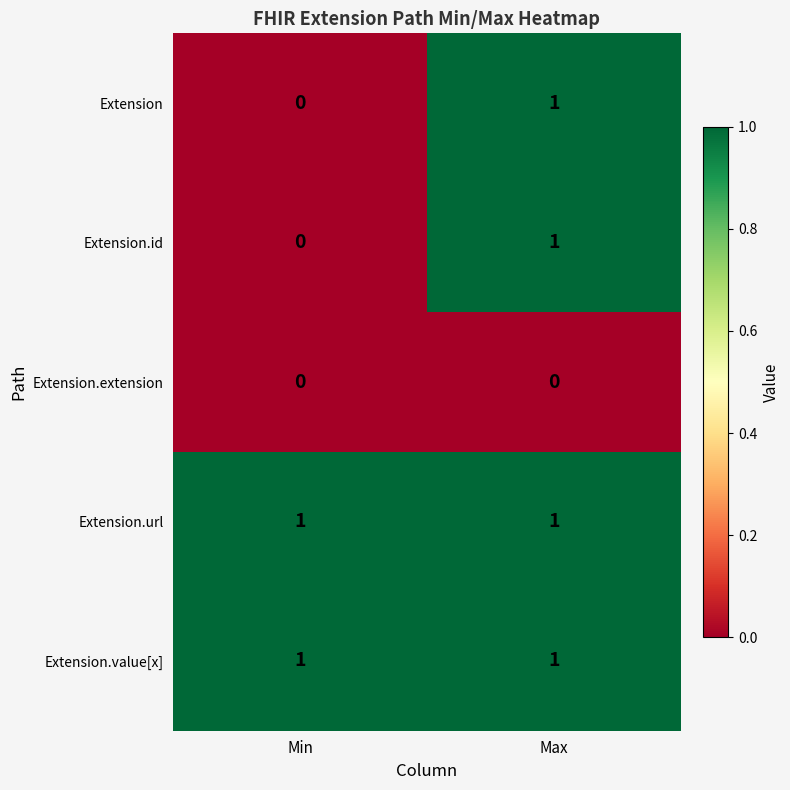

True or false: Extension.url has a value of 1 at Max.

True